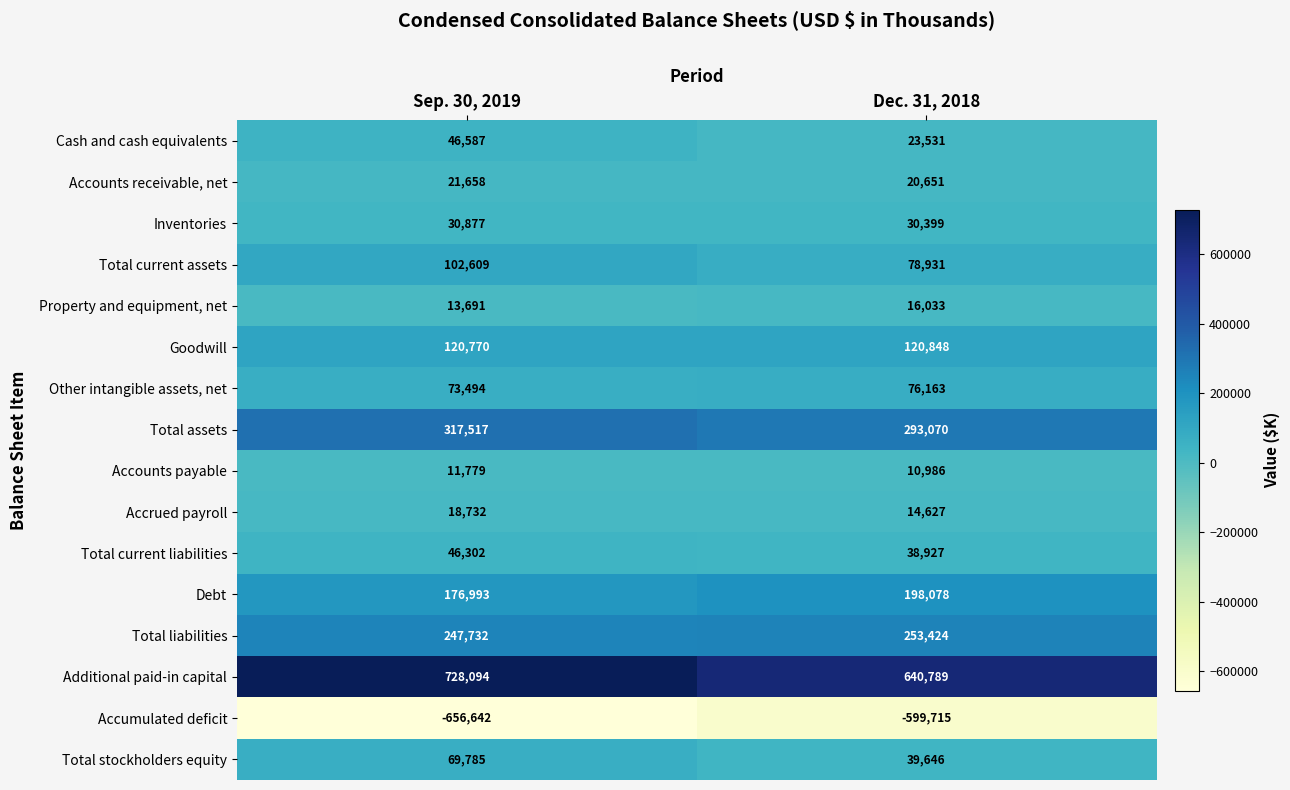

Which category has the highest value in the Total assets series?

Sep. 30, 2019